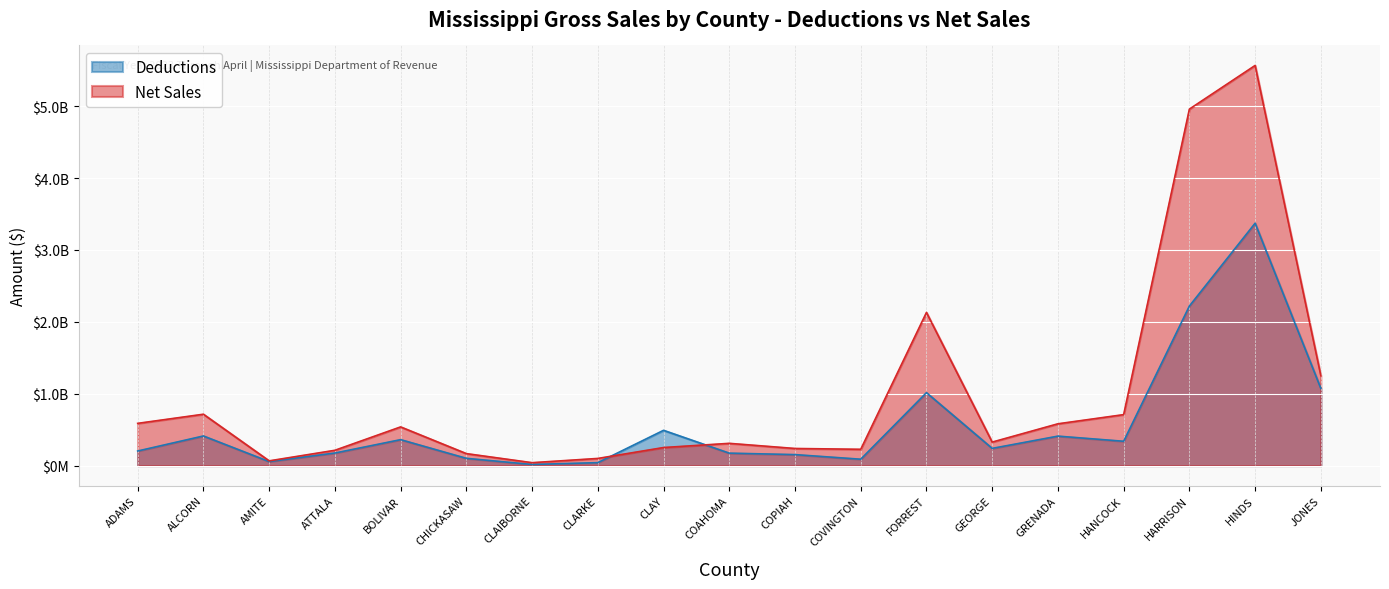

How many lines are shown in the chart?

2